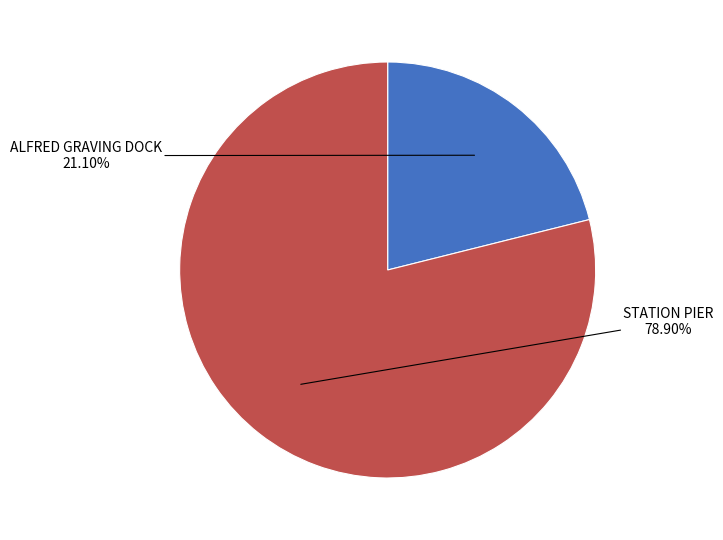

How many segments does this pie chart have?

2